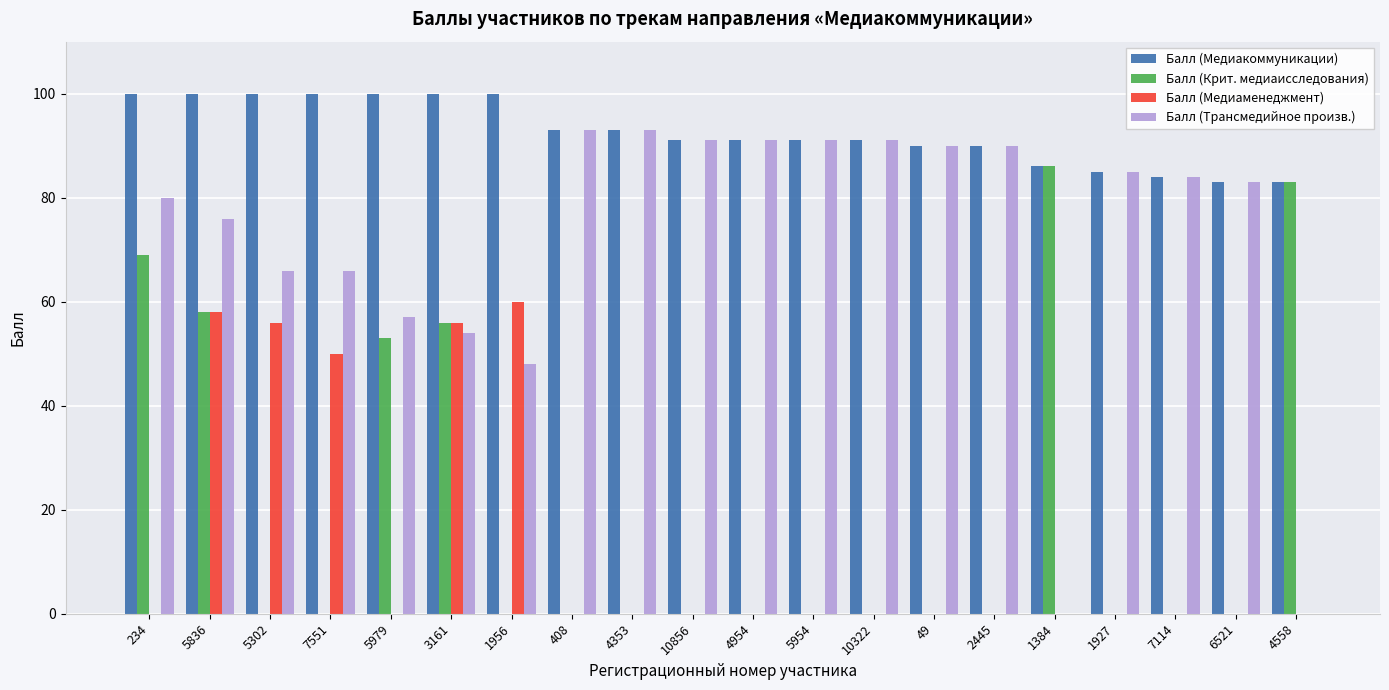

Which series has the largest total across all categories?

Балл (Медиакоммуникации)